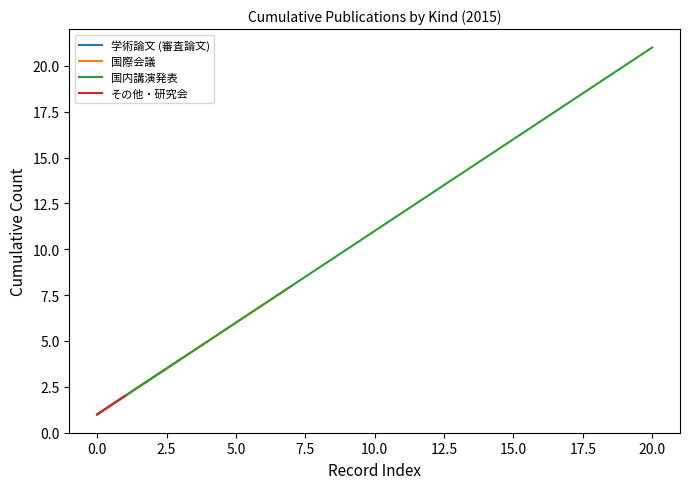

True or false: その他・研究会 has more than 0 interior local peaks.

False